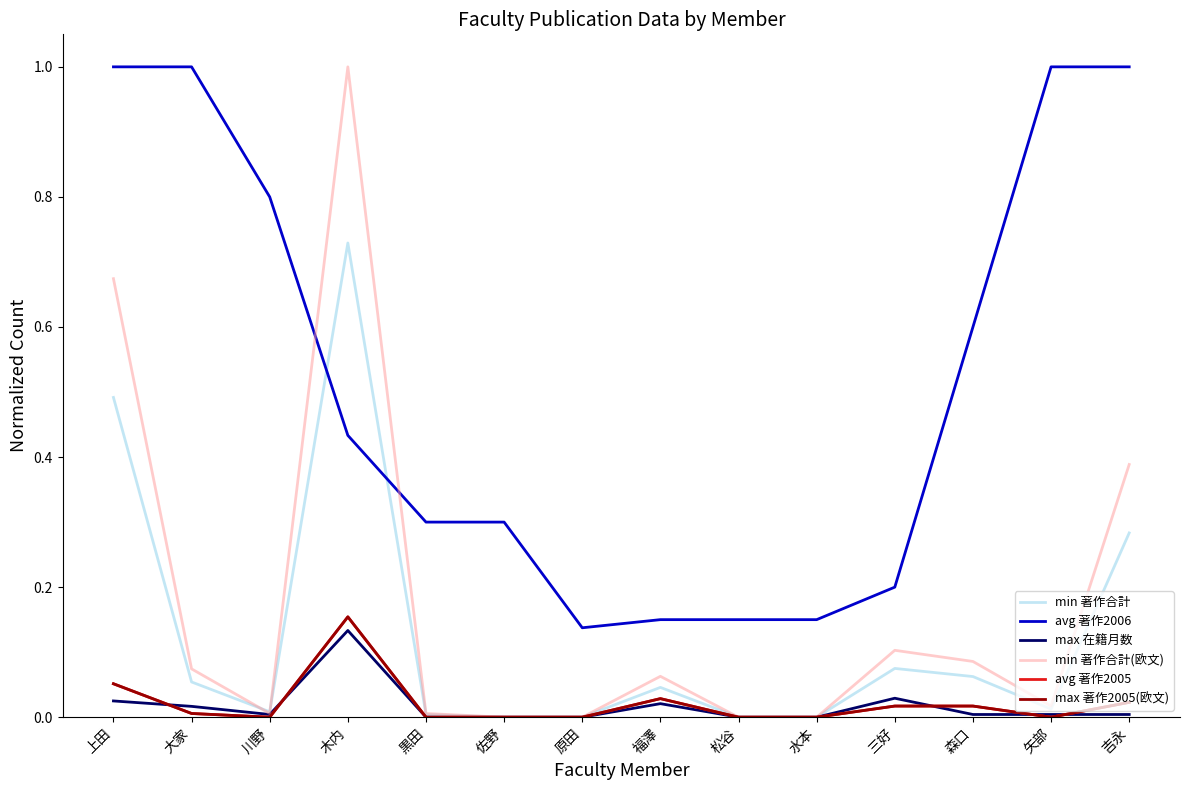

Between 木内 and 原田, which series saw the biggest shift?

min 著作合計(欧文)